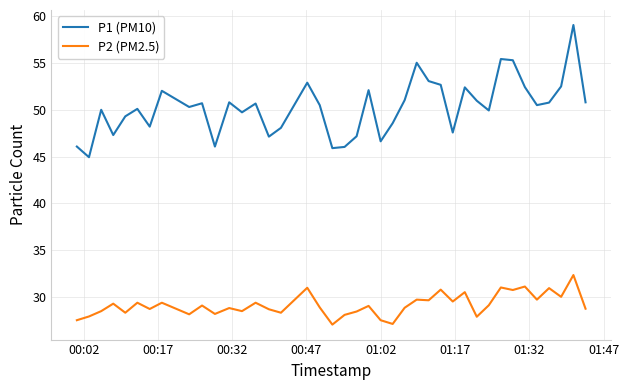

What is the greatest value displayed?

59.1